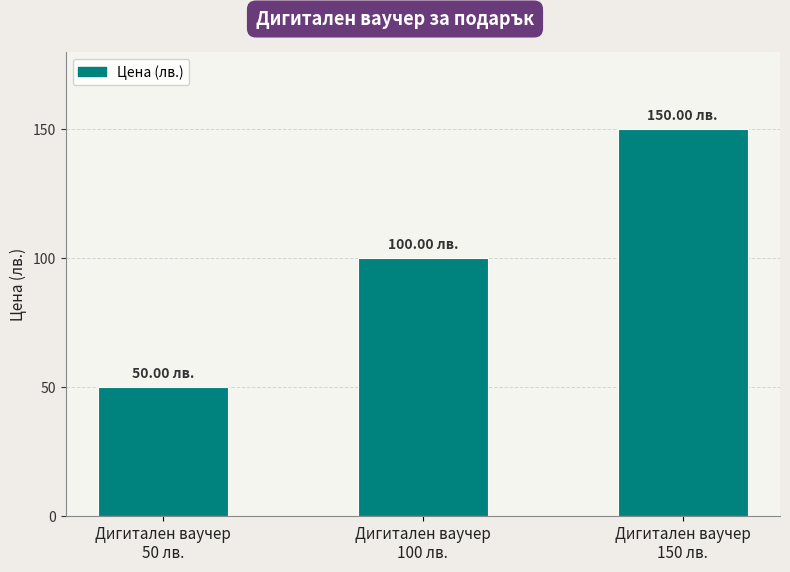

Approximately how many times larger is the value at Дигитален ваучер
100 лв. compared to Дигитален ваучер
150 лв.?

0.7